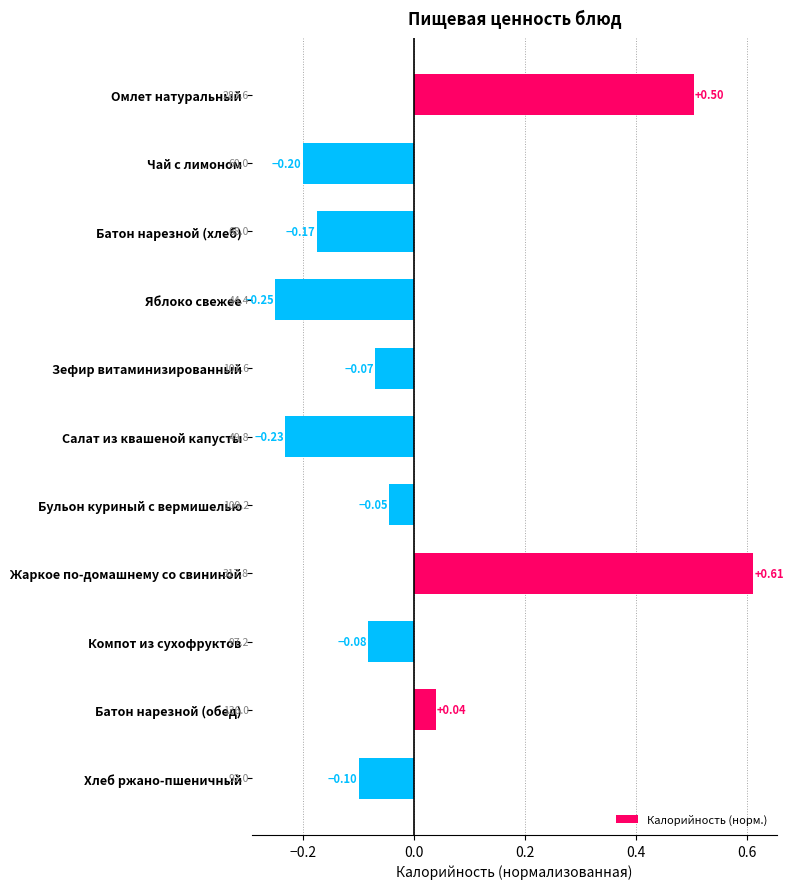

What is the difference between the second highest and second lowest values?

0.7